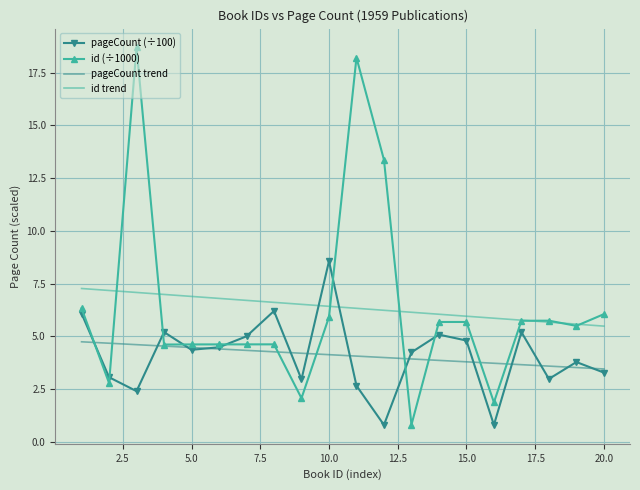

List the series in order of their peak value, lowest first.

pageCount trend, id trend, pageCount (÷100), id (÷1000)